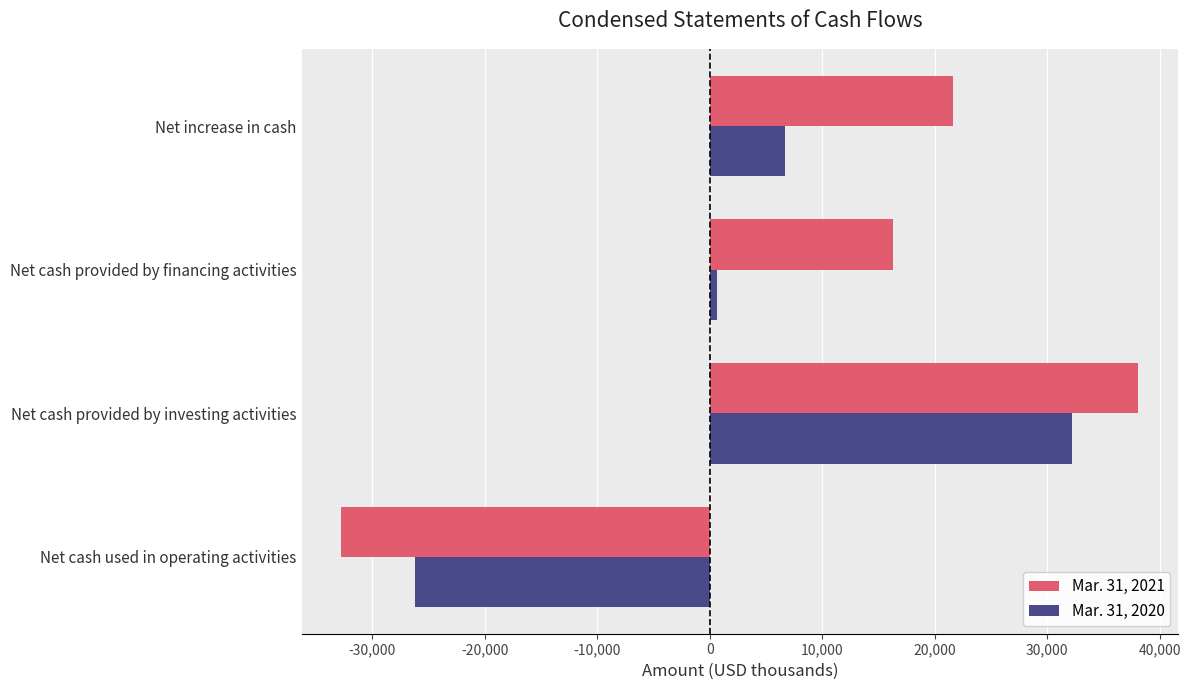

Which series has the widest spread of values?

Mar. 31, 2021